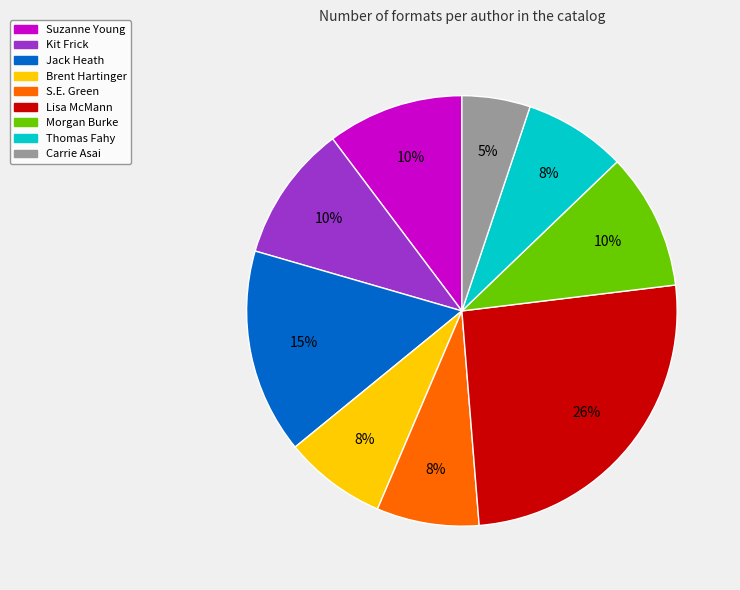

To the nearest percent, what portion does Thomas Fahy represent?

8%